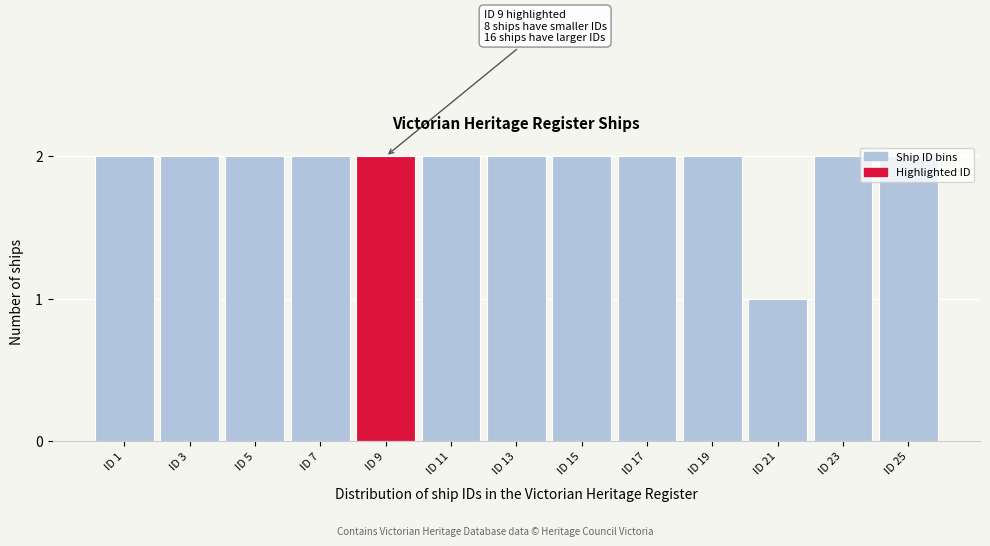

What is the value of the 13th bar from the left?

2